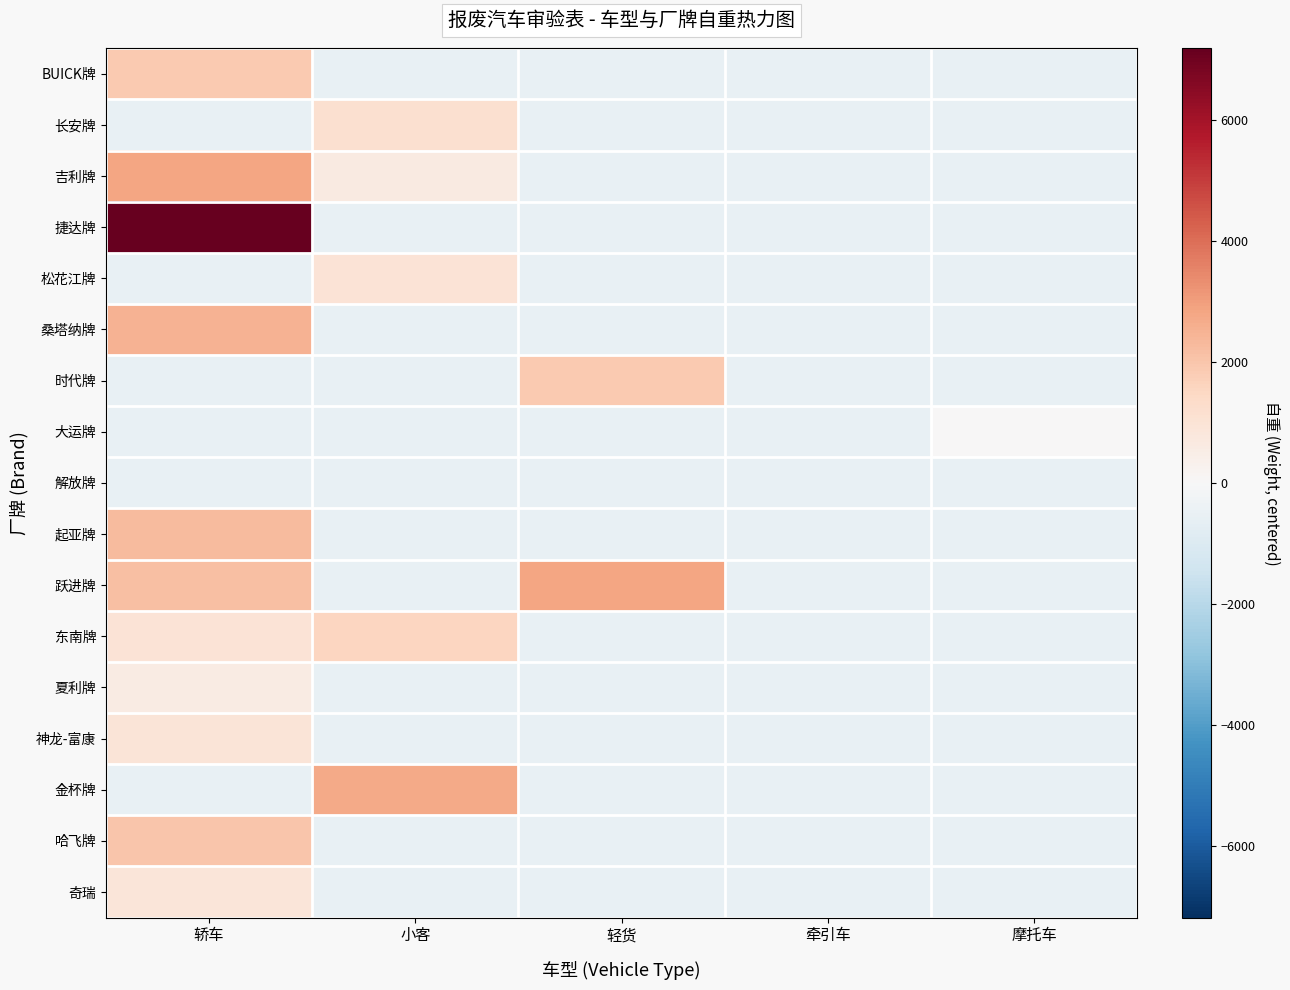

Which category has the highest value across all series?

轿车